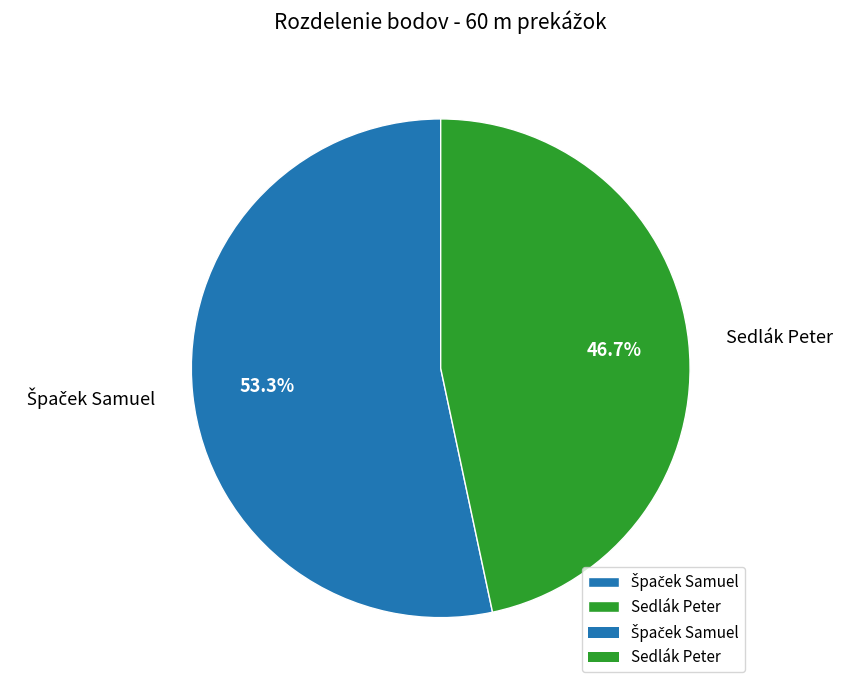

Which slice is the smallest?

Sedlák Peter